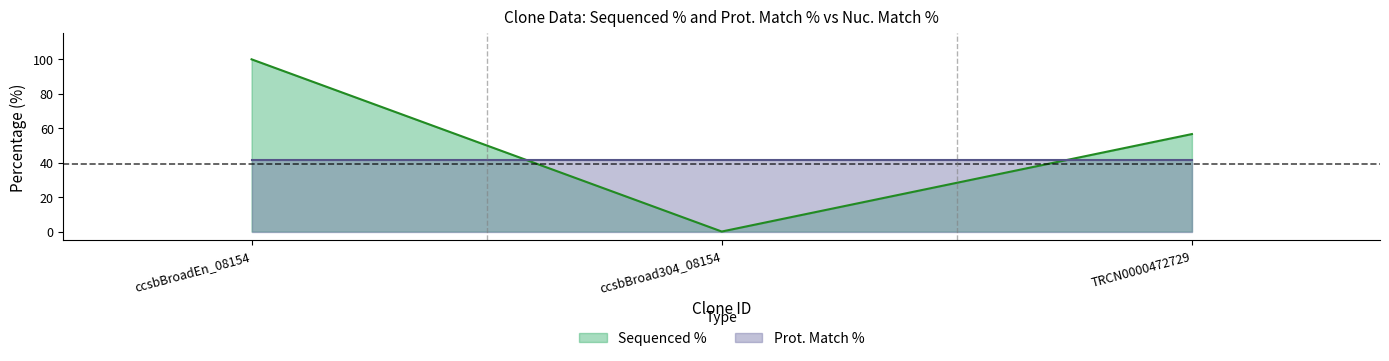

Between ccsbBroadEn_08154 and ccsbBroad304_08154, which series saw the biggest shift?

Sequenced %